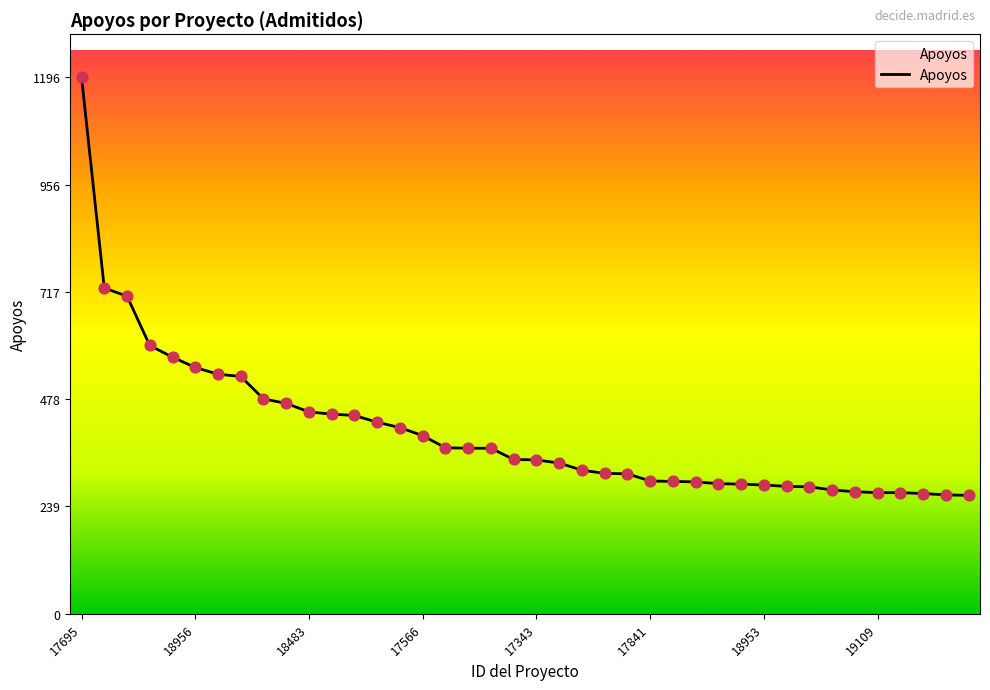

What is the smallest value displayed?

264